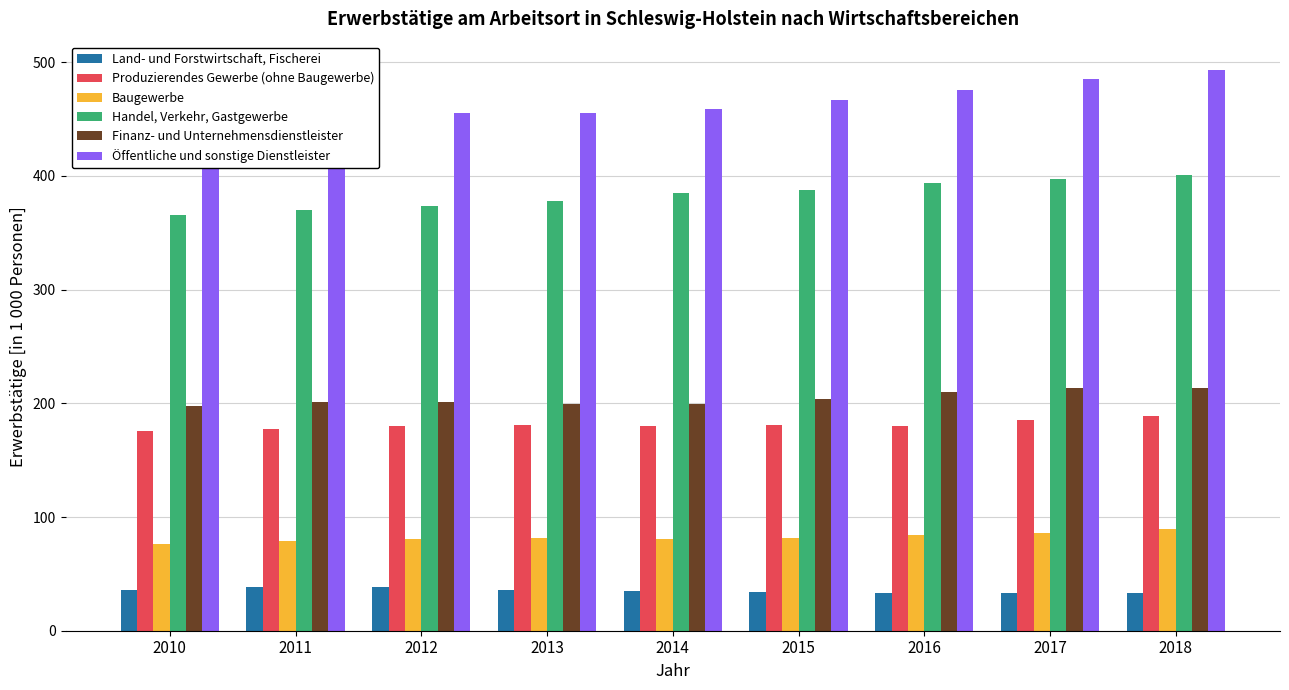

Is it true that Land- und Forstwirtschaft, Fischerei equals 46.9 at 2014?

False